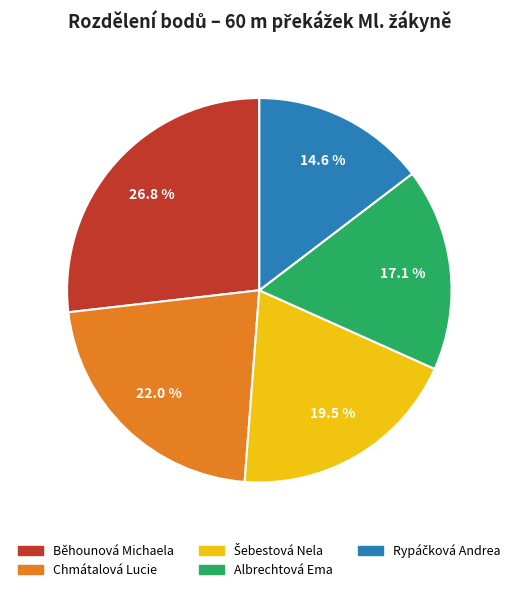

Which category has the biggest portion of the pie?

Běhounová Michaela